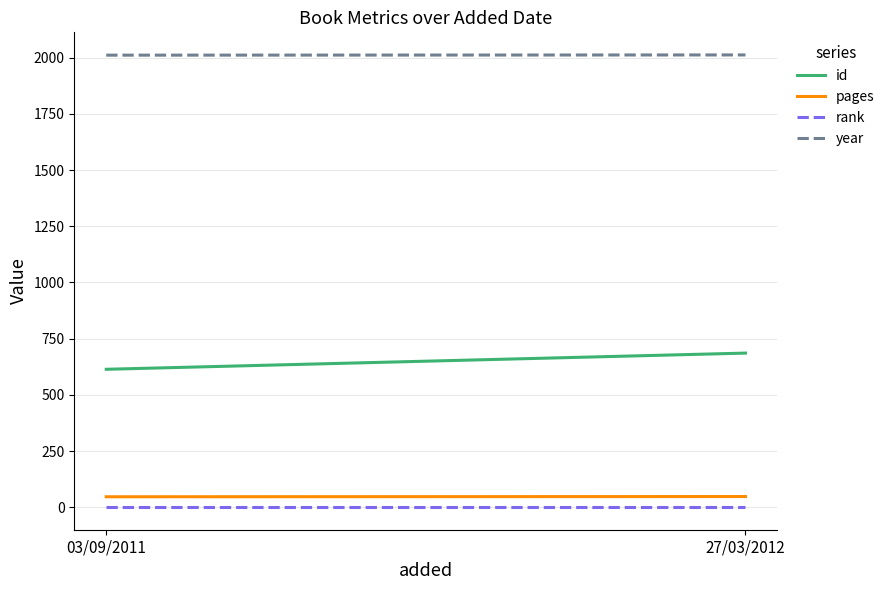

Count the number of data series in this chart.

4